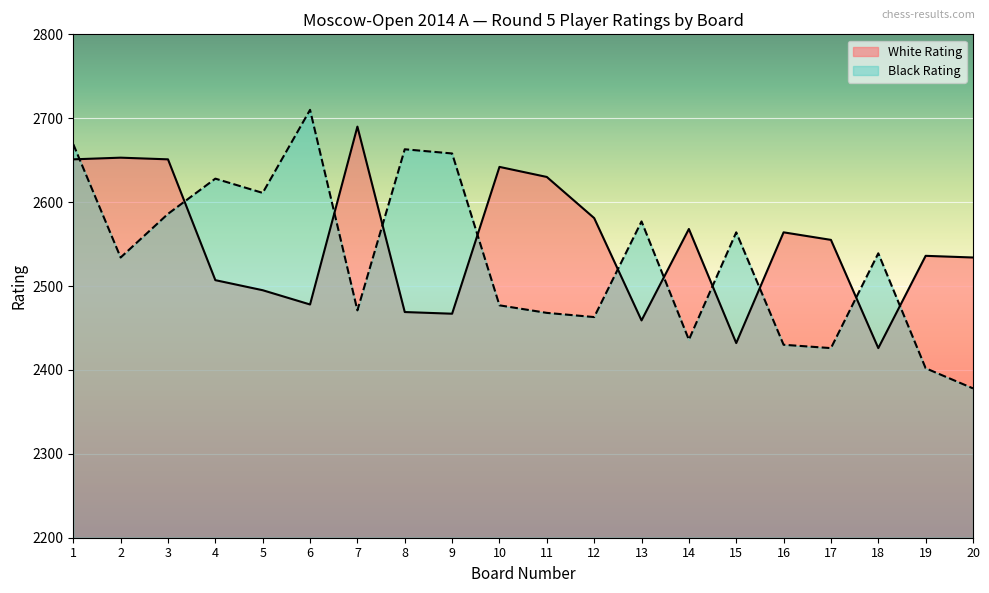

Count the number of data series in this chart.

2